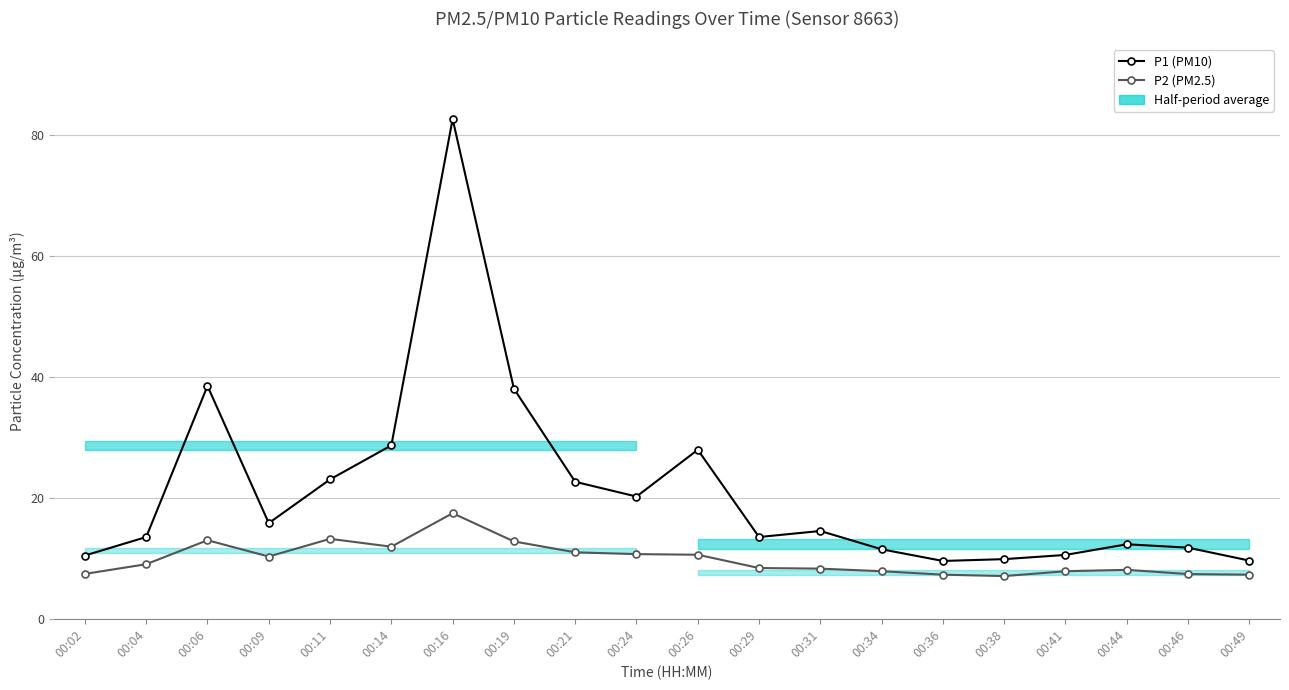

True or false: P1 (PM10) and P2 (PM2.5) cross at least once.

False